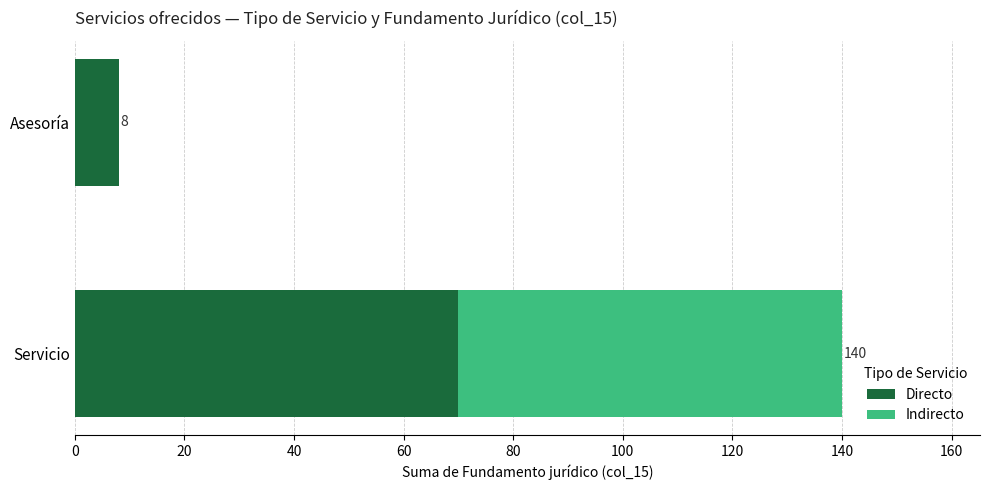

What is the approximate value of Directo at Servicio, to the nearest 5?

70